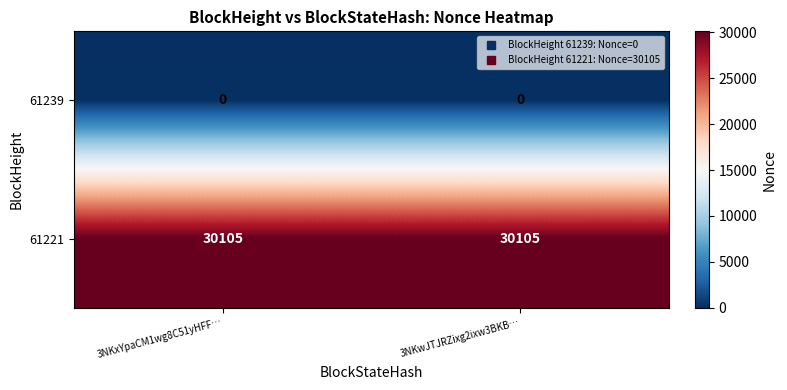

What is the spread (max minus min) of values at 3NKwJTJRZixg2ixw3BKB…?

30105